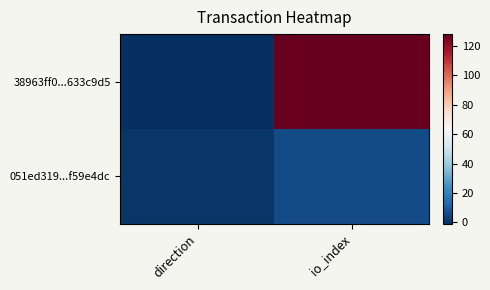

Reading left to right, what are all the values shown in this chart?

38963ff0...633c9d5: direction=-1	io_index=128
051ed319...f59e4dc: direction=1	io_index=6